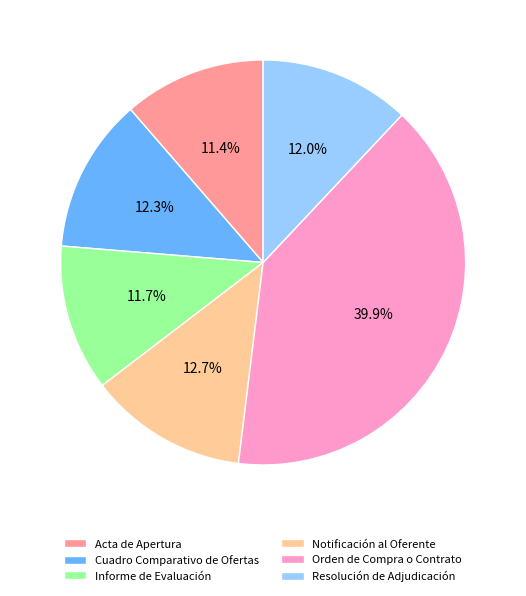

Approximately how many times larger is the value at Cuadro Comparativo de Ofertas compared to Notificación al Oferente?

1.0